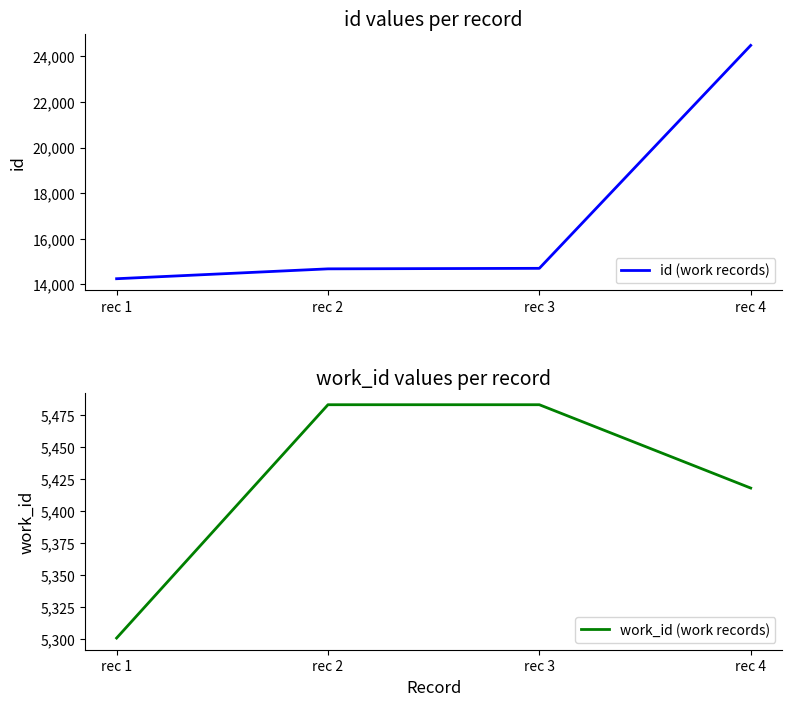

What is the difference between the maximum and minimum values in the work_id (work records) series?

182